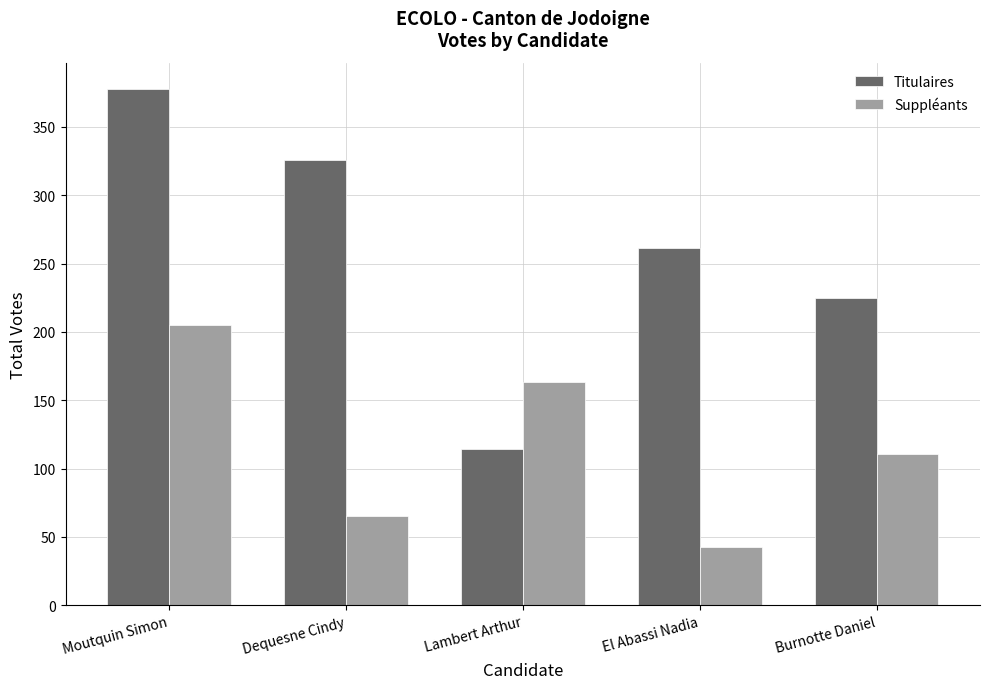

Are the bars grouped side by side (vs. stacked)?

Yes